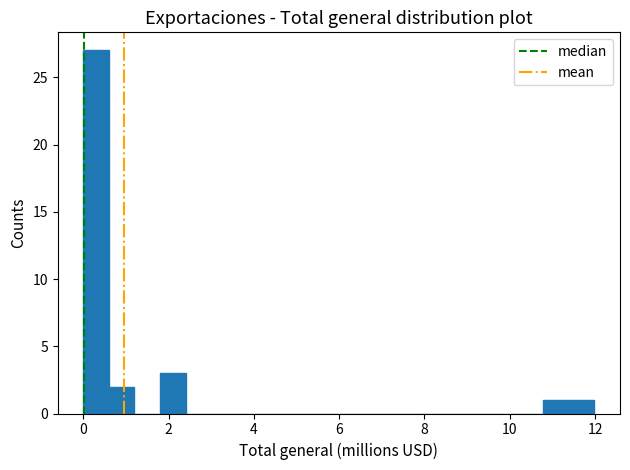

Read against the x-axis, roughly where is the centre of the tallest bar?

0.2